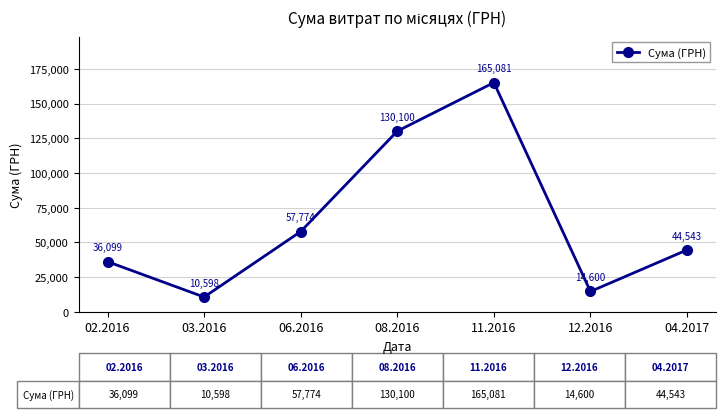

Which label corresponds to the largest value in the chart?

11.2016